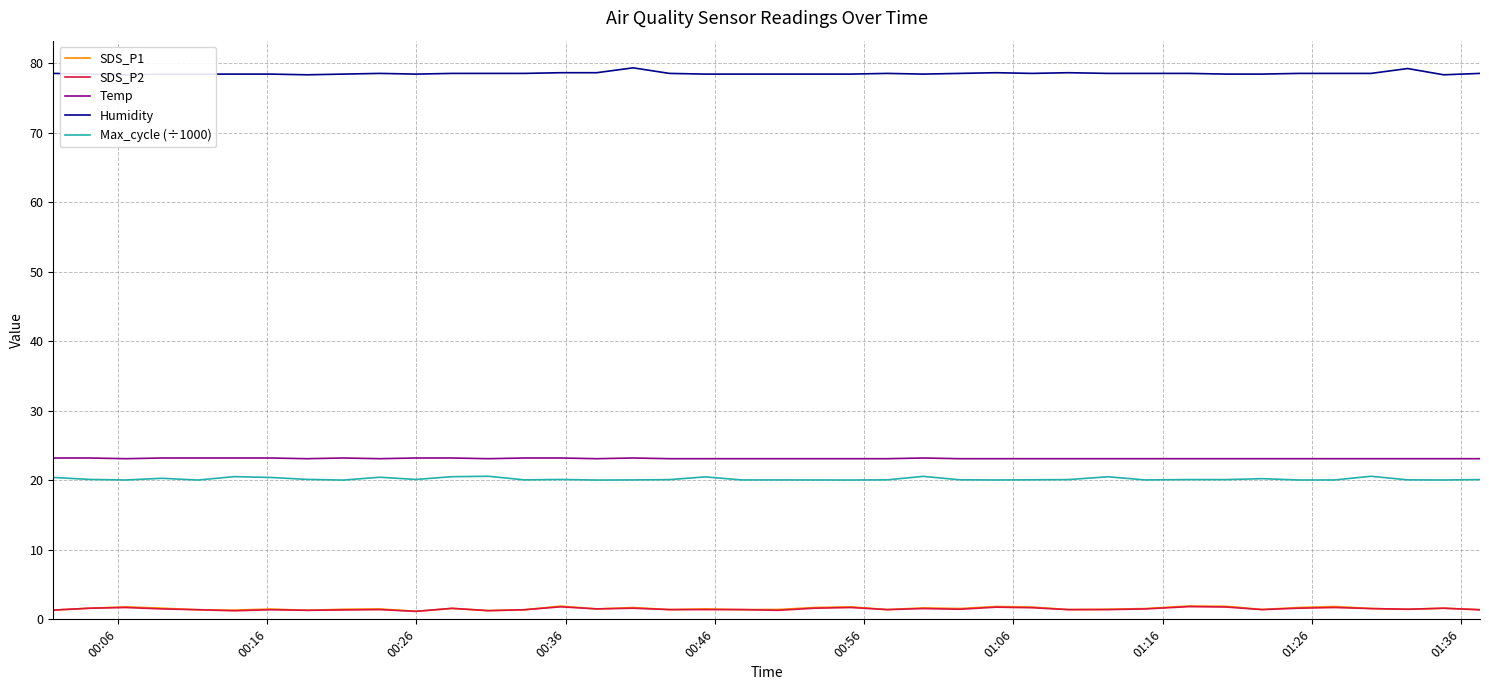

True or false: Temp and Max_cycle (÷1000) intersect in this chart.

False